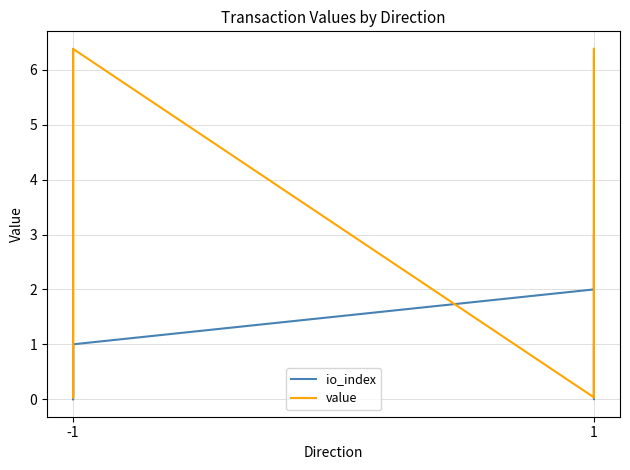

Which series has the largest total across all categories?

value